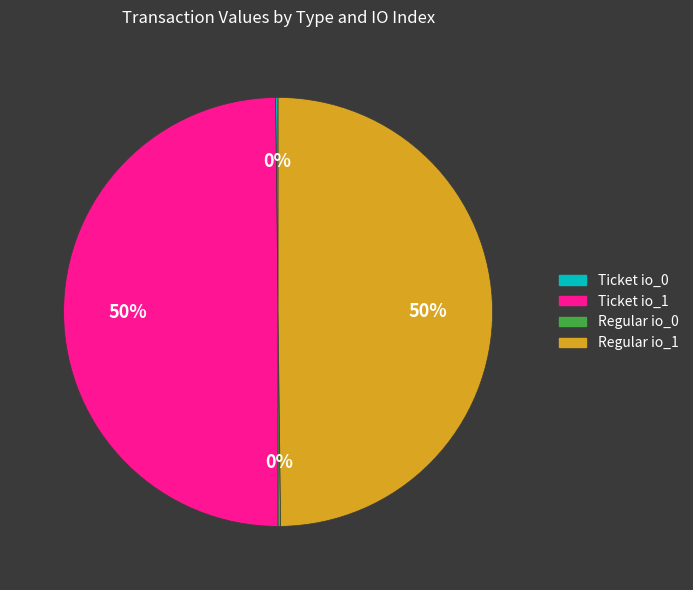

To the nearest percent, what is the difference between the largest and smallest slice percentages?

50%